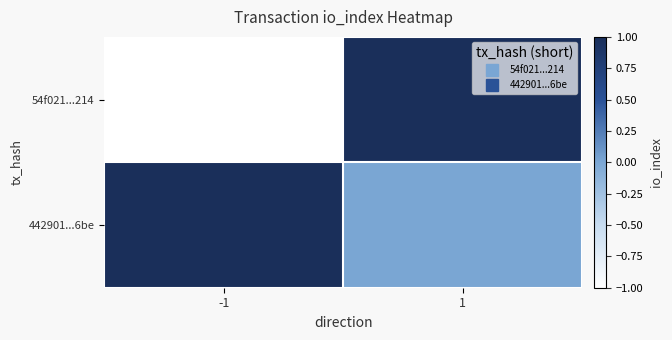

At which category is the sum across all series the highest?

1